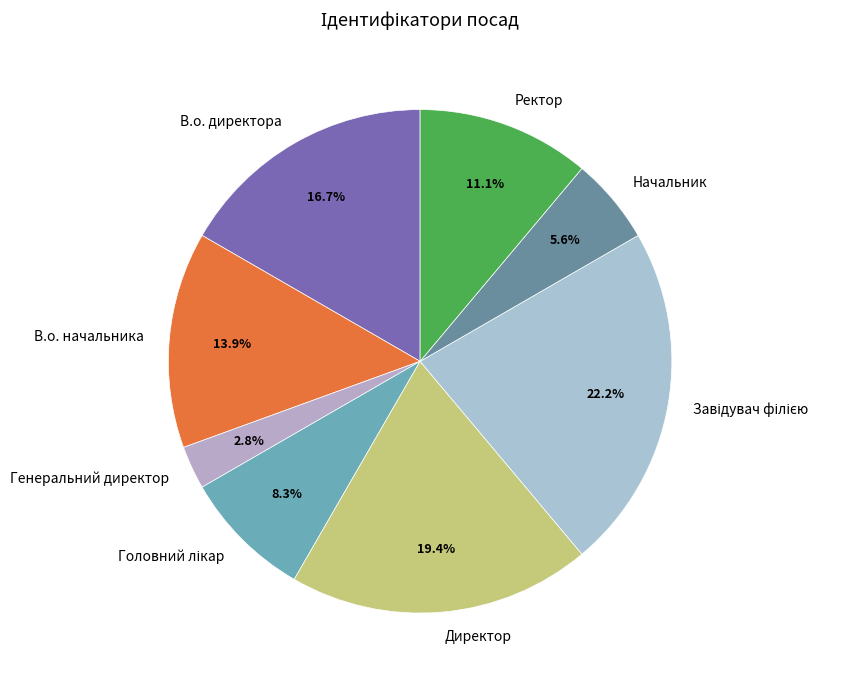

To the nearest percent, what is the combined percentage of В.о. директора and В.о. начальника?

31%